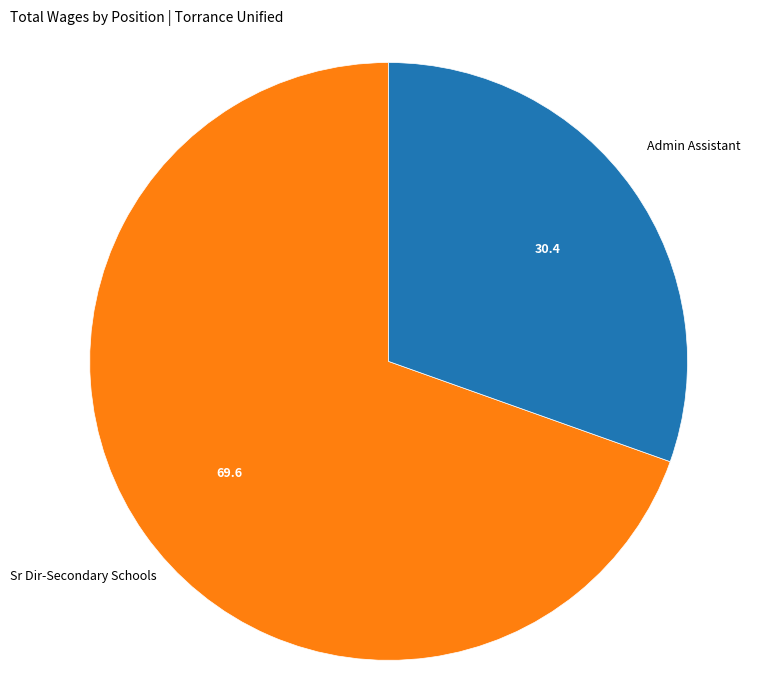

Is there a majority slice in this chart?

Yes